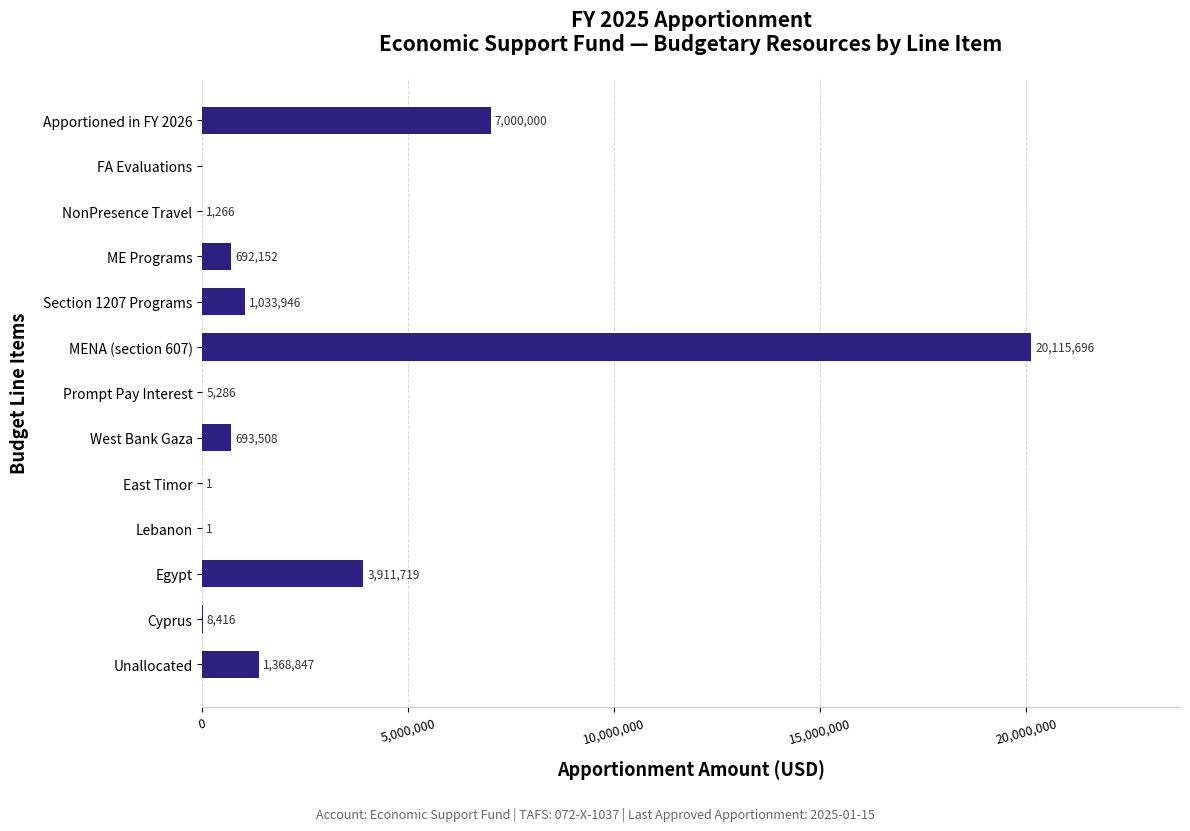

What is the greatest value displayed?

20115696